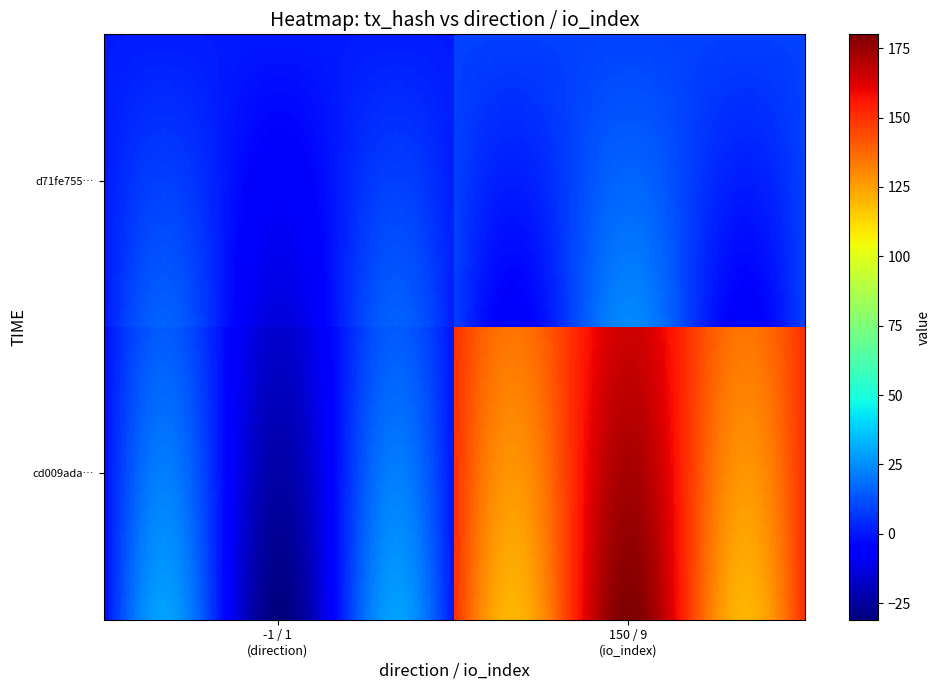

The cd009adaf46906985d467bb23f1beb97ff73bd5 series shows 2 at 0. True or false?

False